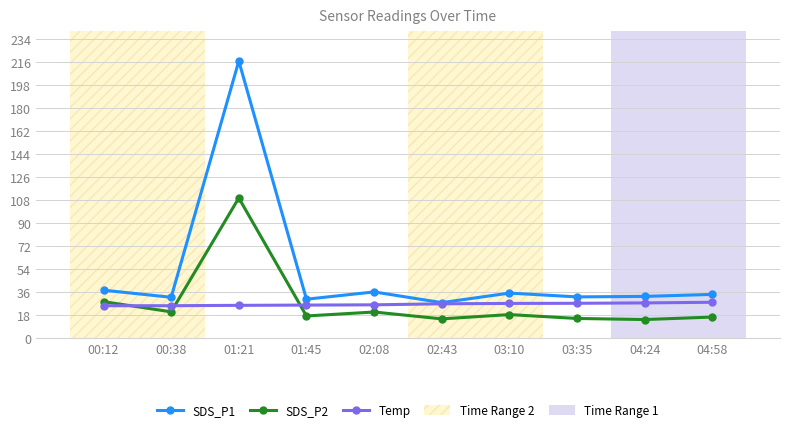

What is the sum of the SDS_P1 values at 01:21 and 01:45?

247.3